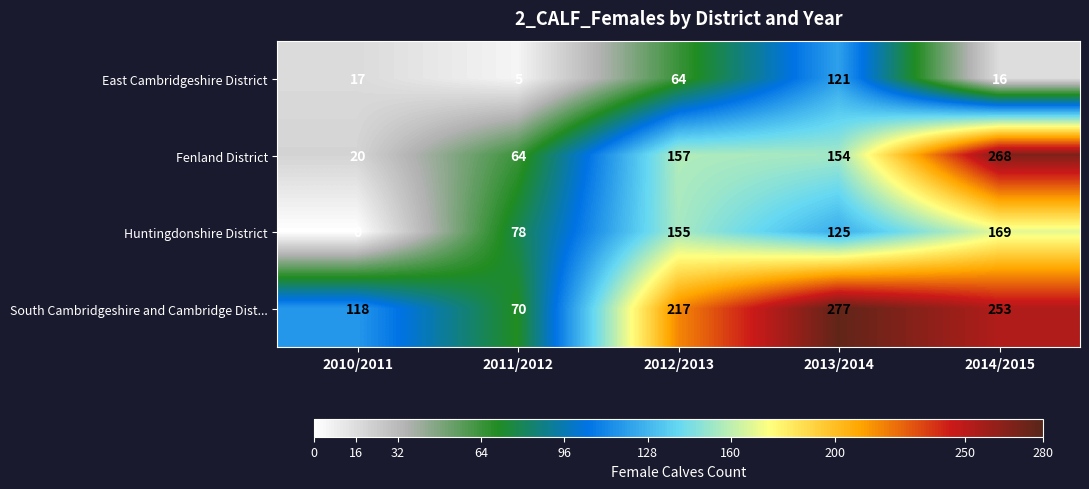

Reading left to right, what are all the values shown in this chart?

East Cambridgeshire District: 17	5	64	121	16
Fenland District: 20	64	157	154	268
Huntingdonshire District: 0	78	155	125	169
South Cambridgeshire and Cambridge Dist...: 118	70	217	277	253